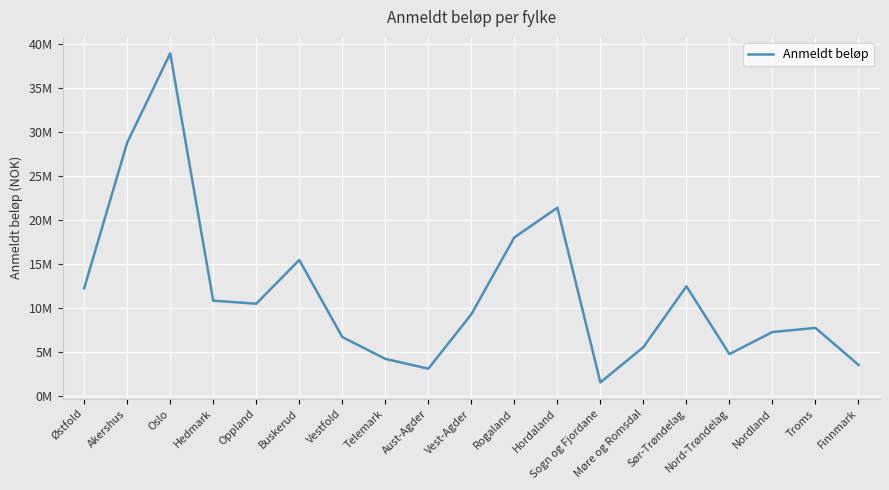

Reading left to right, extract all data points from this chart.

Østfold=12232443	Akershus=28795056	Oslo=38949313	Hedmark=10814983	Oppland=10470471	Buskerud=15441915	Vestfold=6680572	Telemark=4196703	Aust-Agder=3077118	Vest-Agder=9265063	Rogaland=18012542	Hordaland=21389310	Sogn og Fjordane=1518340	Møre og Romsdal=5530634	Sør-Trøndelag=12449471	Nord-Trøndelag=4742081	Nordland=7249782	Troms=7719926	Finnmark=3512416